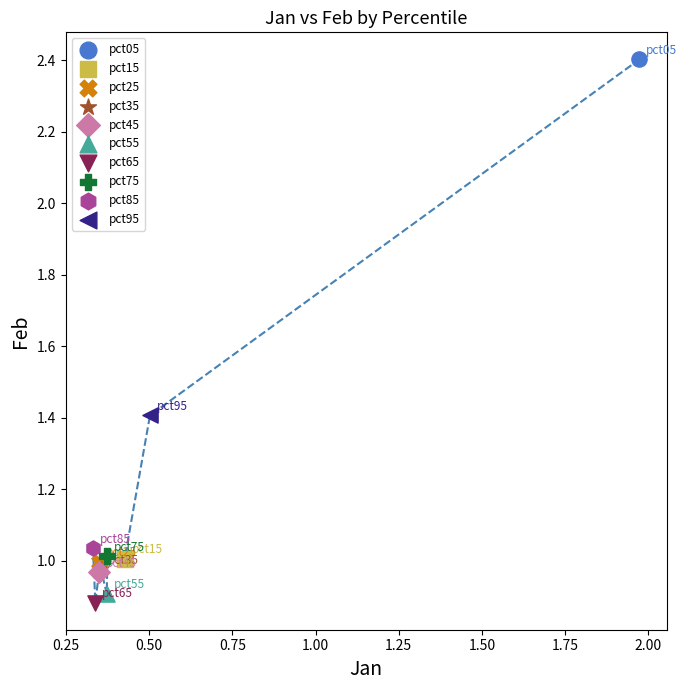

What are all the series names shown in the legend?

pct05, pct15, pct25, pct35, pct45, pct55, pct65, pct75, pct85, pct95